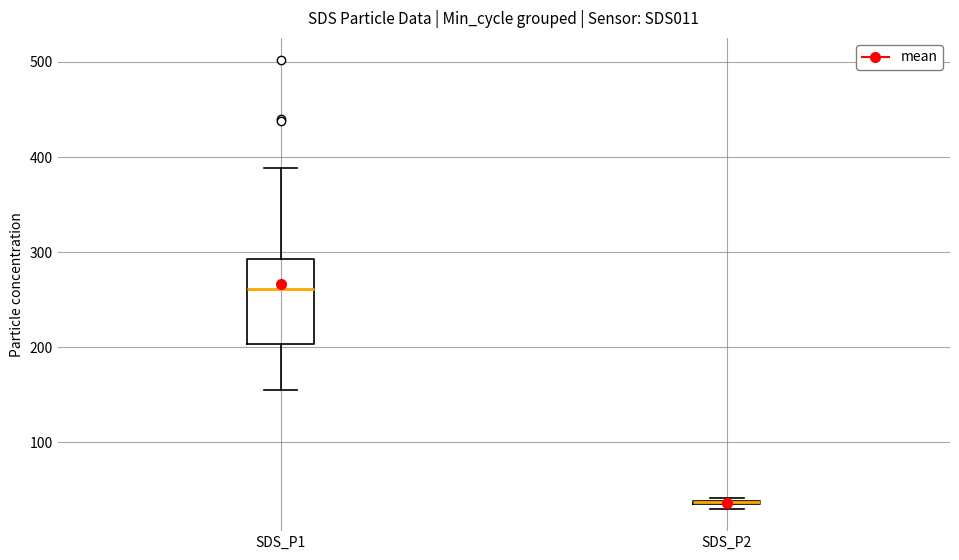

Where does the lower whisker of the box for SDS_P1 end on the y-axis? The values are not printed on the chart, so give them approximately, as read against the axis.

160